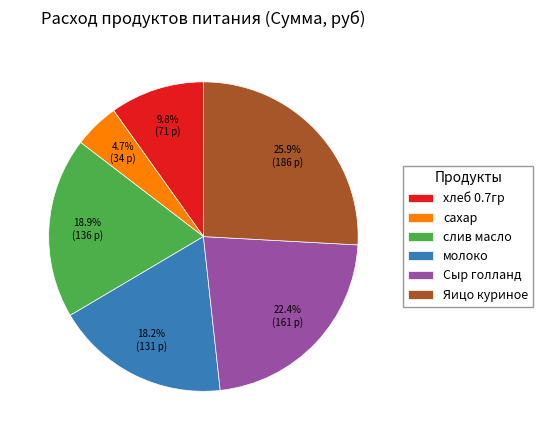

How many slices are in this pie chart?

6